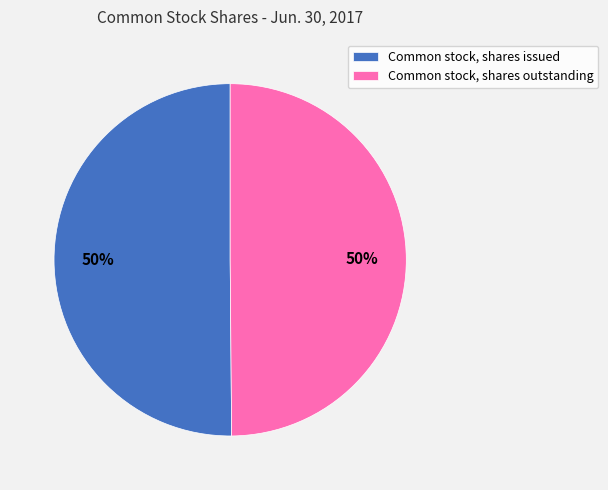

How many segments does this pie chart have?

2